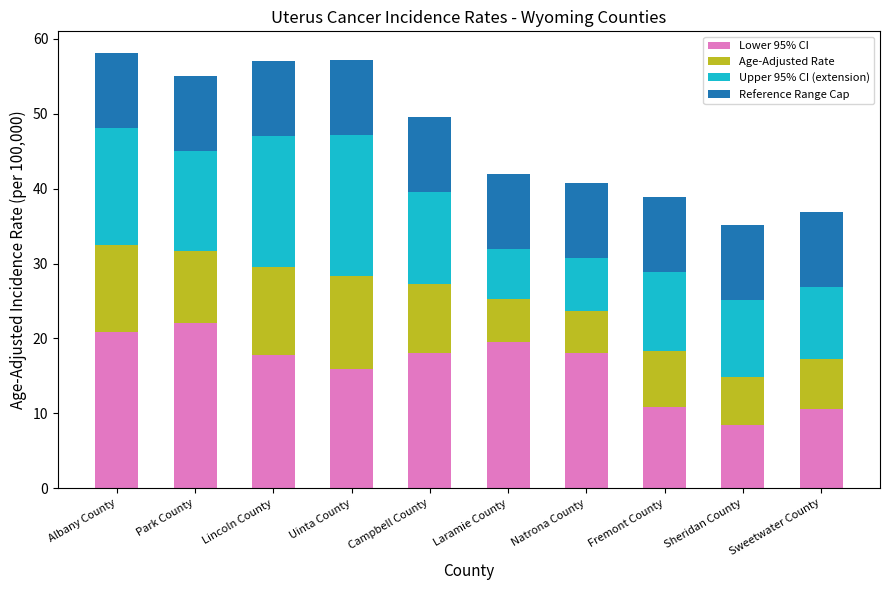

The Lower 95% CI series shows 30.4 at Lincoln County. True or false?

False